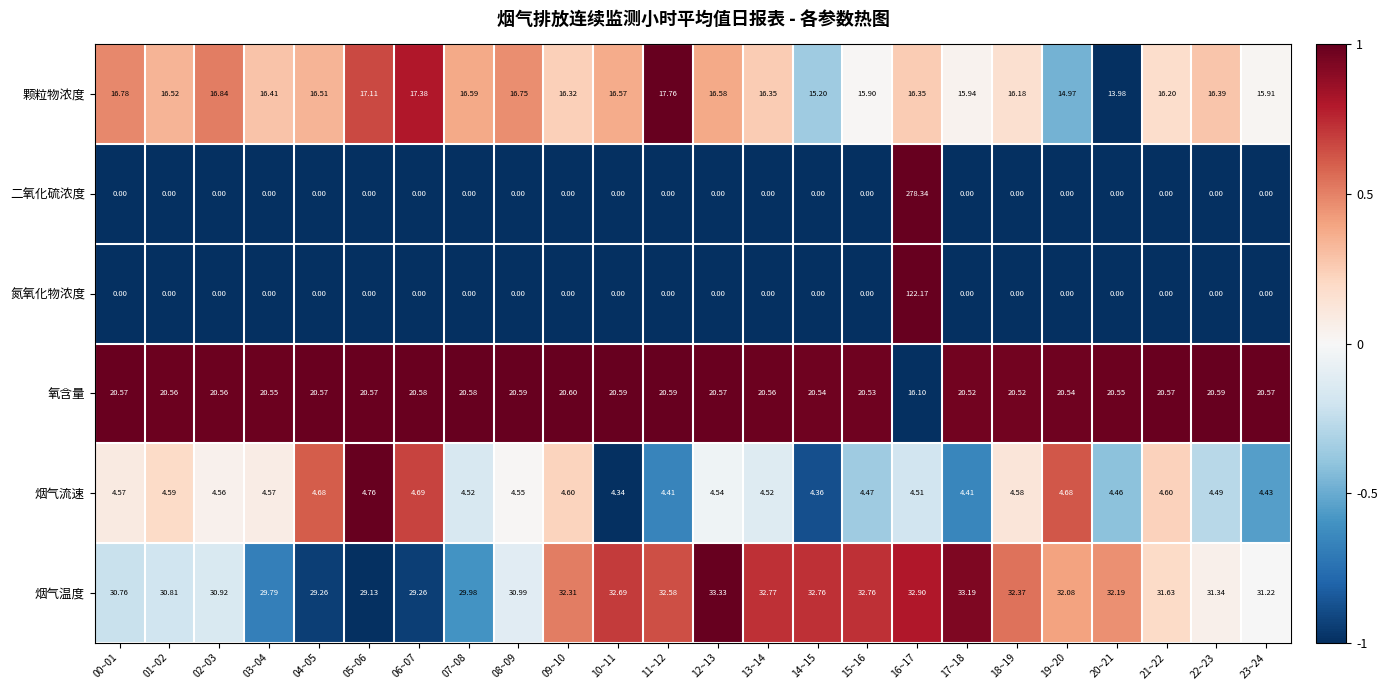

Between 00~01 and 01~02, which series saw the biggest shift?

颗粒物浓度